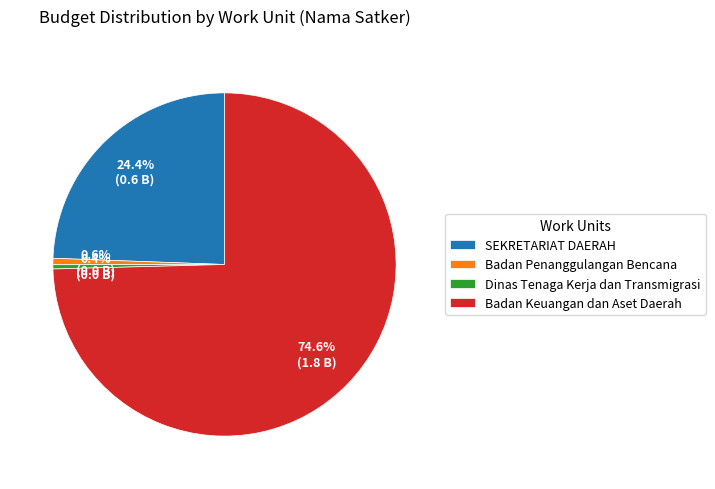

Is there any slice that represents more than half of the pie?

Yes